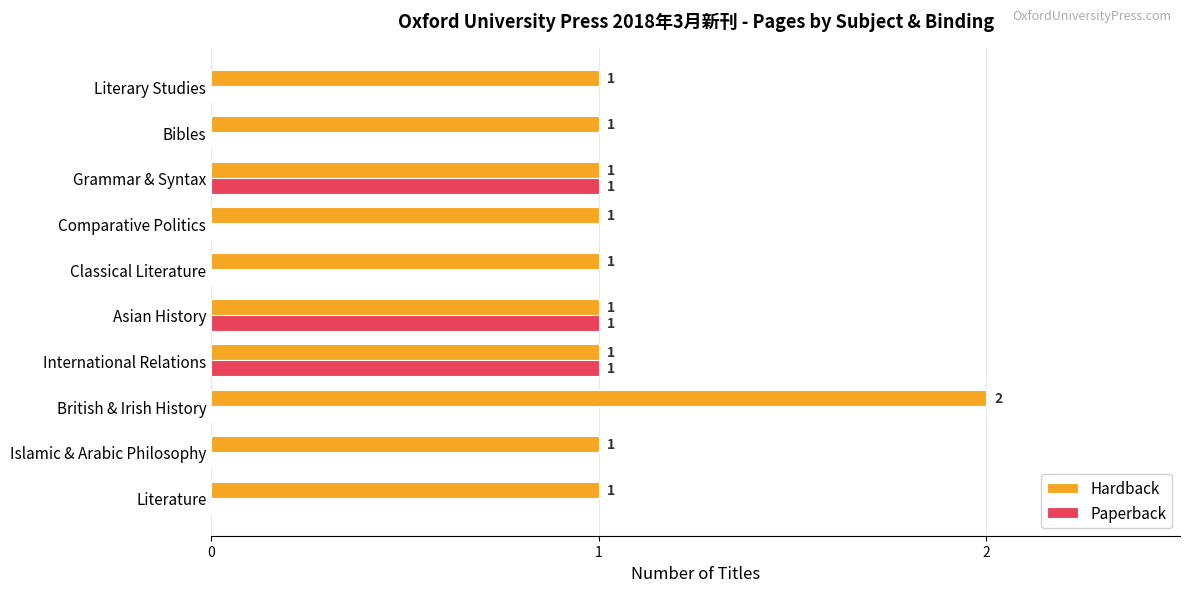

What is the sum of all Paperback values?

3